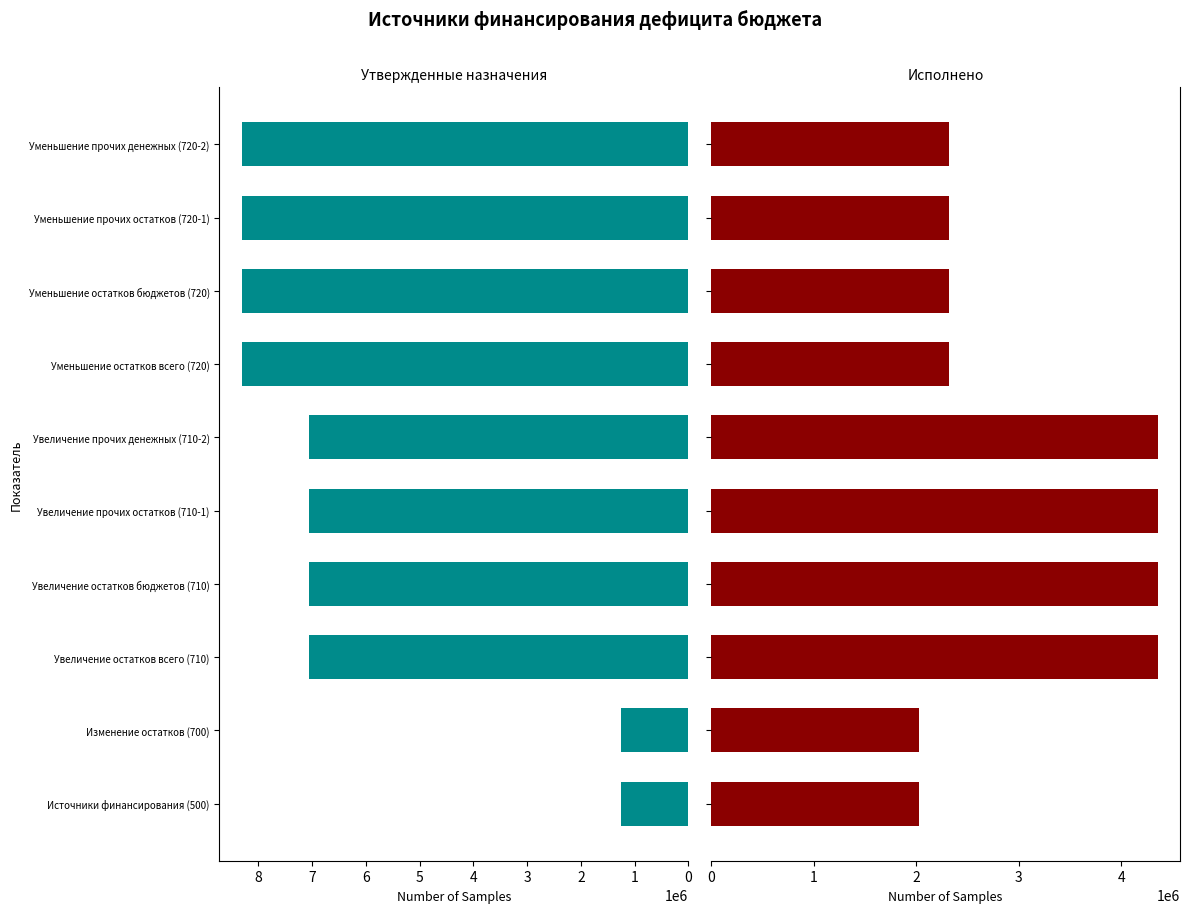

What is the difference between the maximum and second lowest values in the Исполнено series?

2323532.5